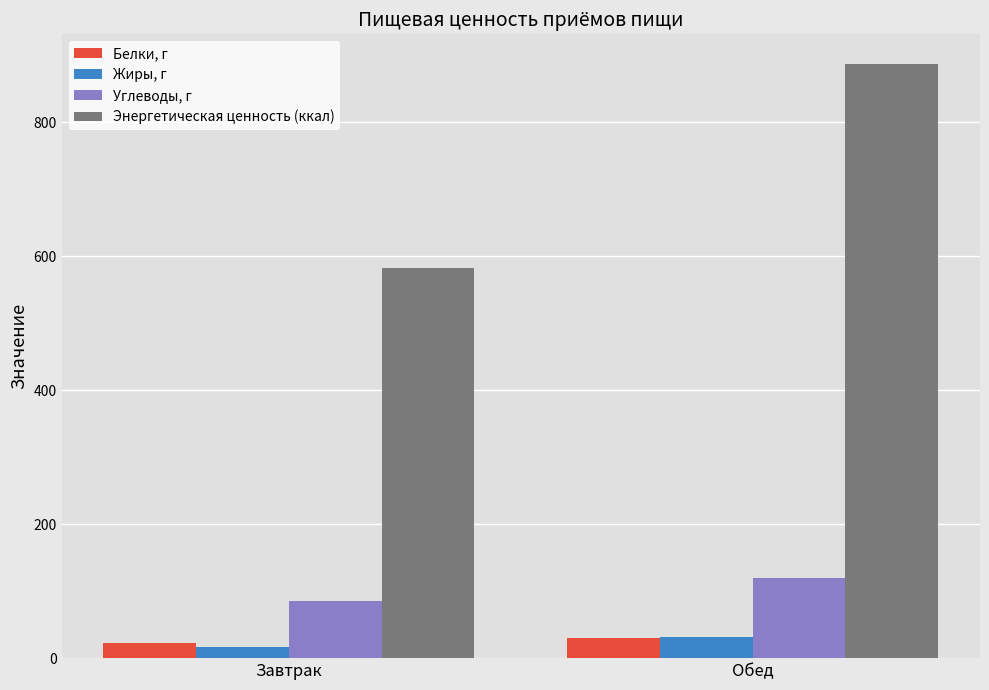

The Энергетическая ценность (ккал) series shows 1551.5 at Обед. True or false?

False